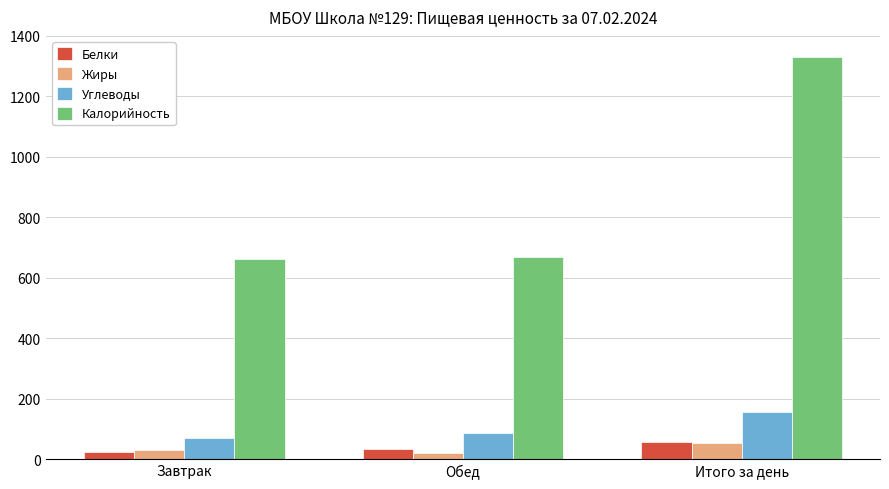

What is the sum of the Жиры values at Итого за день and Обед?

73.7